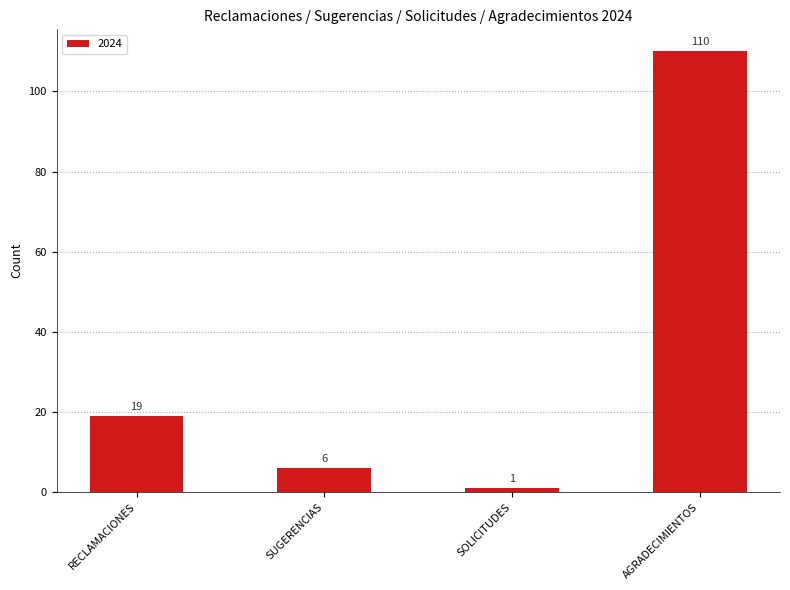

List the labels in order of value, smallest first.

SOLICITUDES, SUGERENCIAS, RECLAMACIONES, AGRADECIMIENTOS